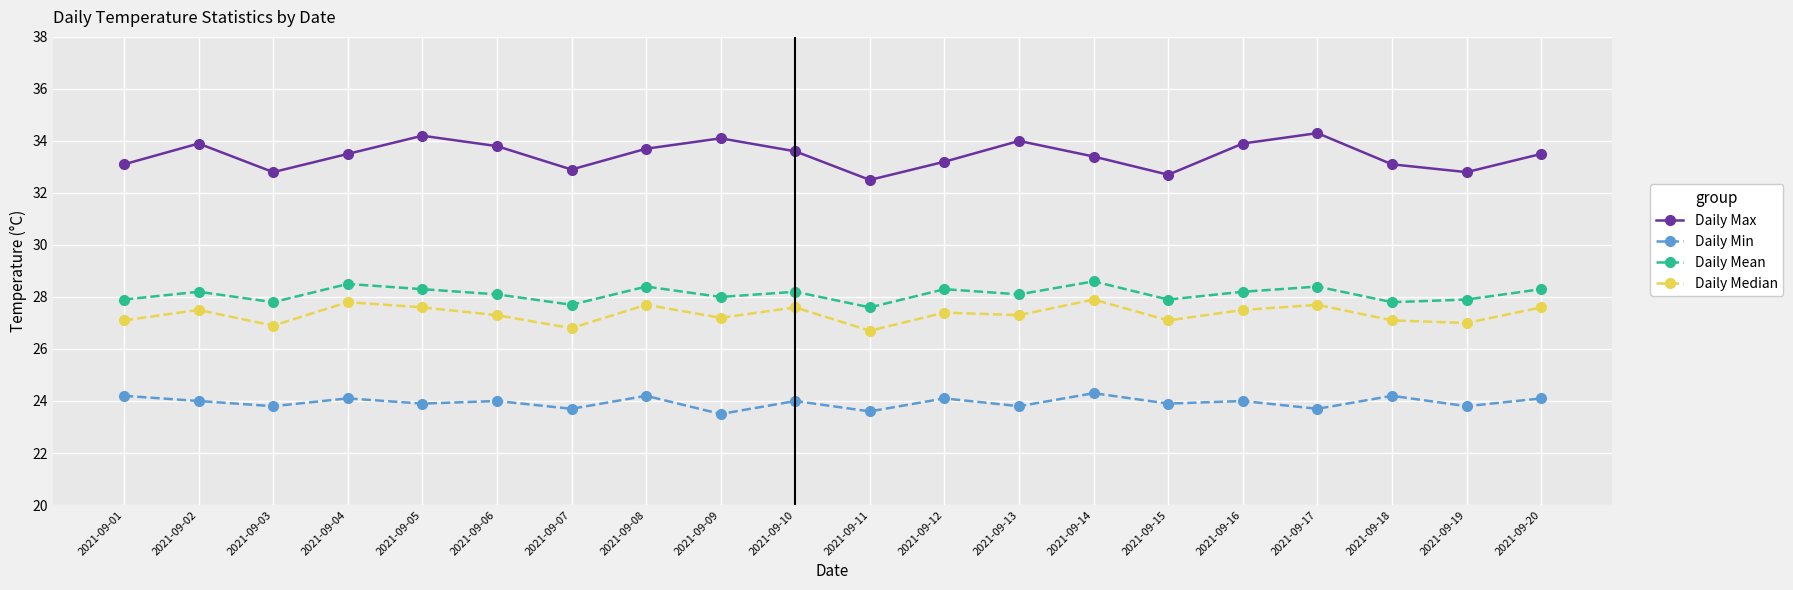

The Daily Max series shows 51.1 at 2021-09-06. True or false?

False